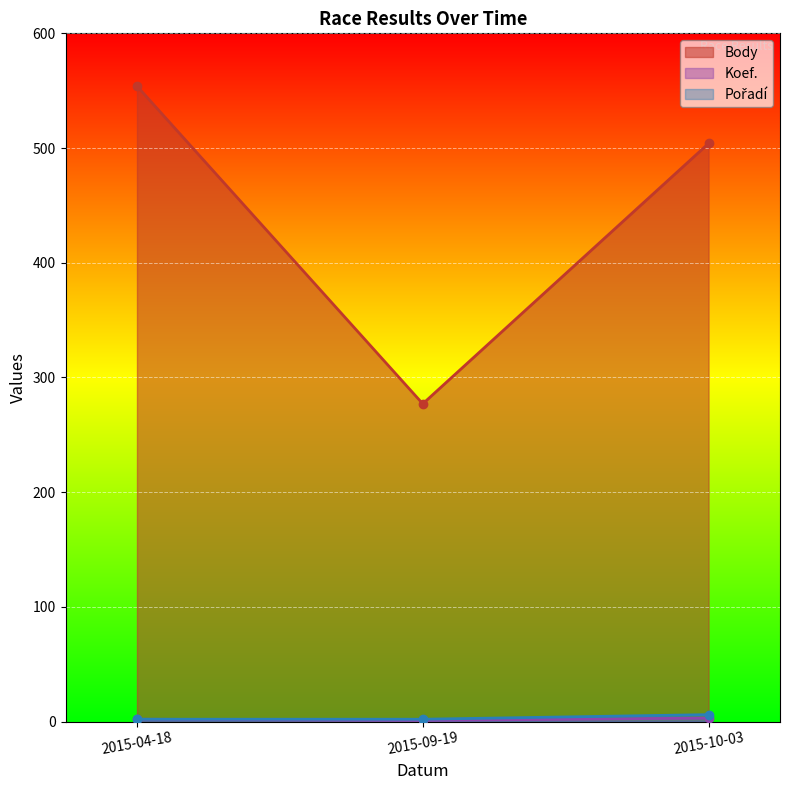

Count the number of data series in this chart.

3